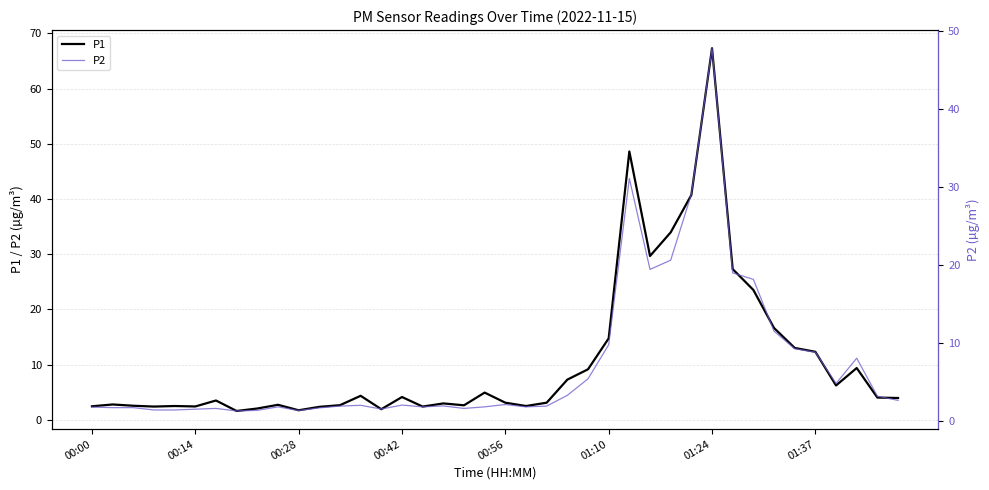

How many values in the P2 series are below 2?

20